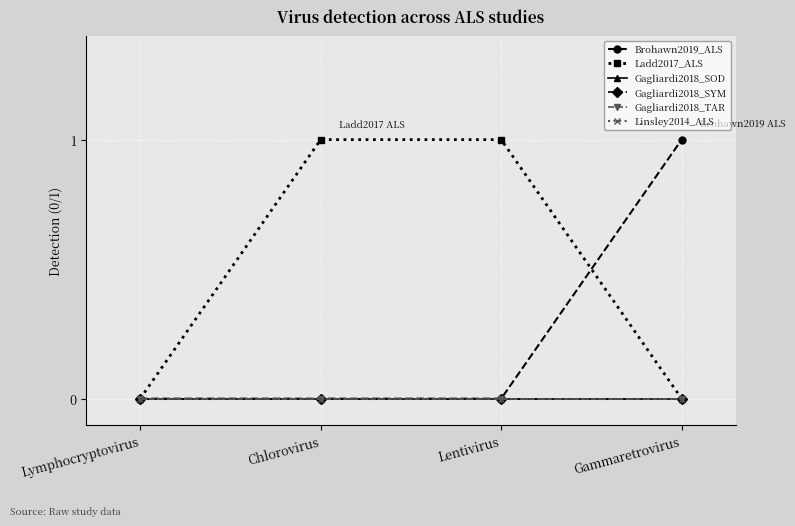

True or false: Linsley2014_ALS has a value of 0 at Lymphocryptovirus.

True